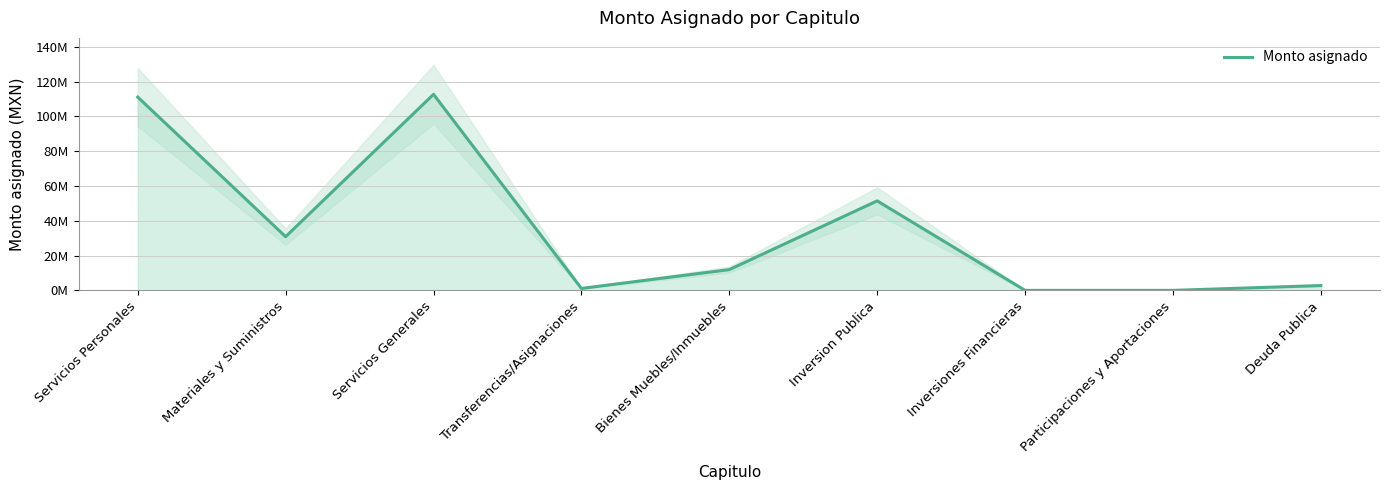

True or false: the data shows 73170599.7 at Inversion Publica.

False